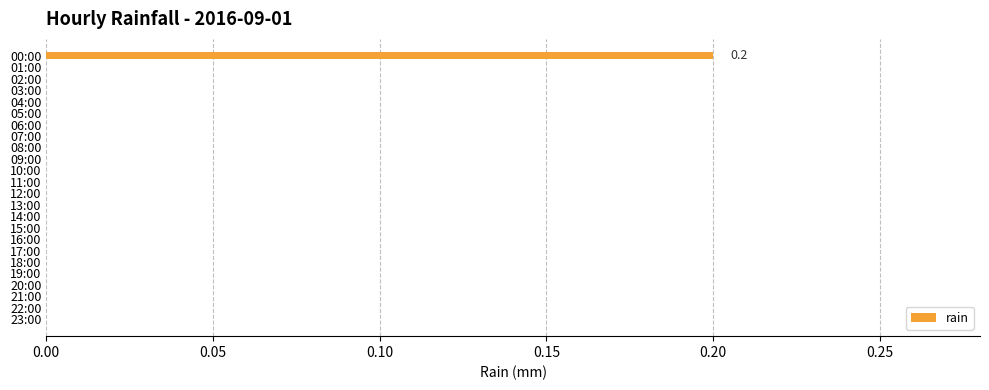

Is it true that the value at 20:00 is -0.1?

False